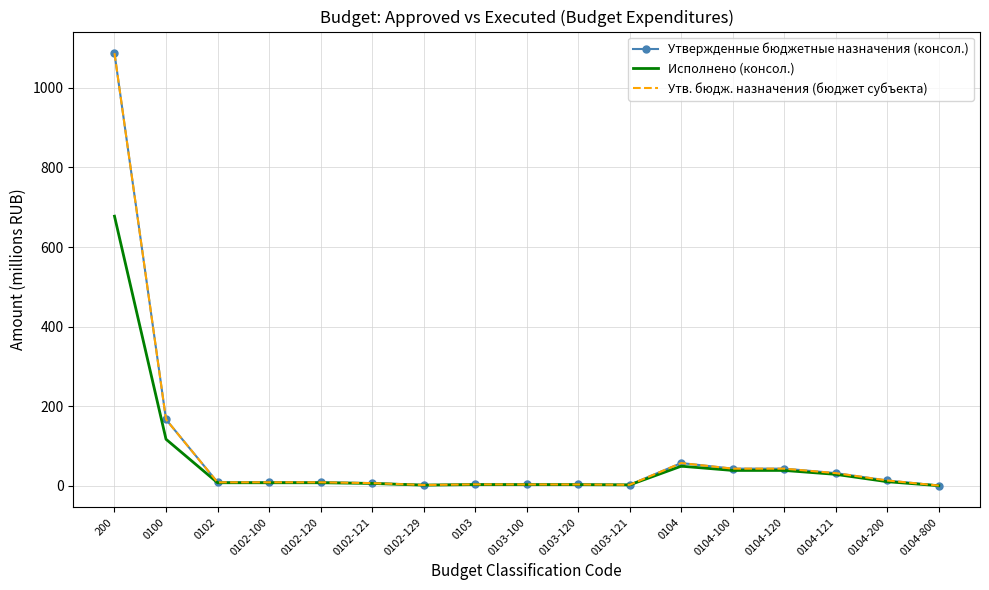

What is the lowest value of the Утв. бюдж. назначения (бюджет субъекта) series?

0.6